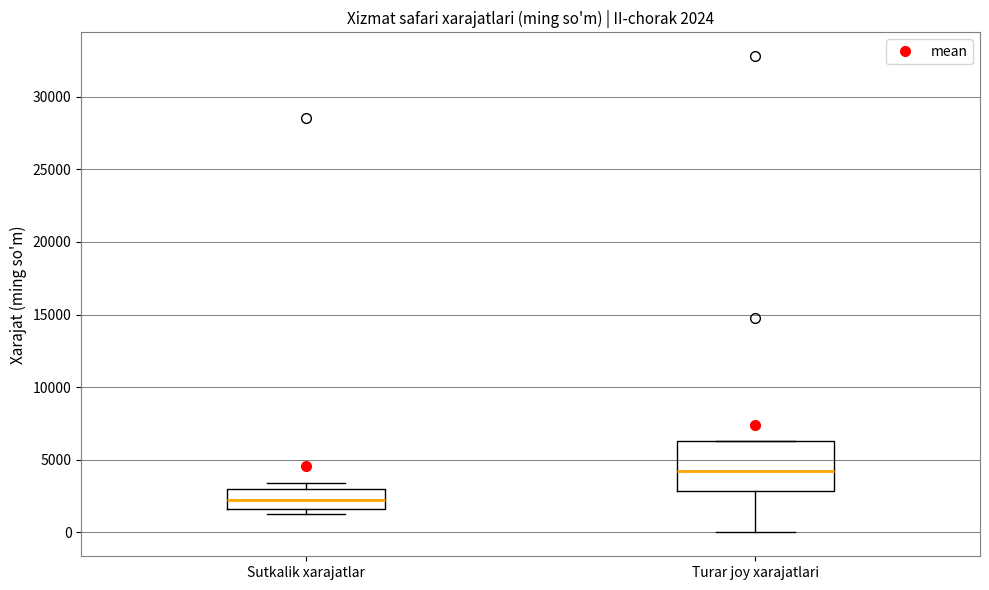

Which box's median line is the lowest?

Sutkalik xarajatlar